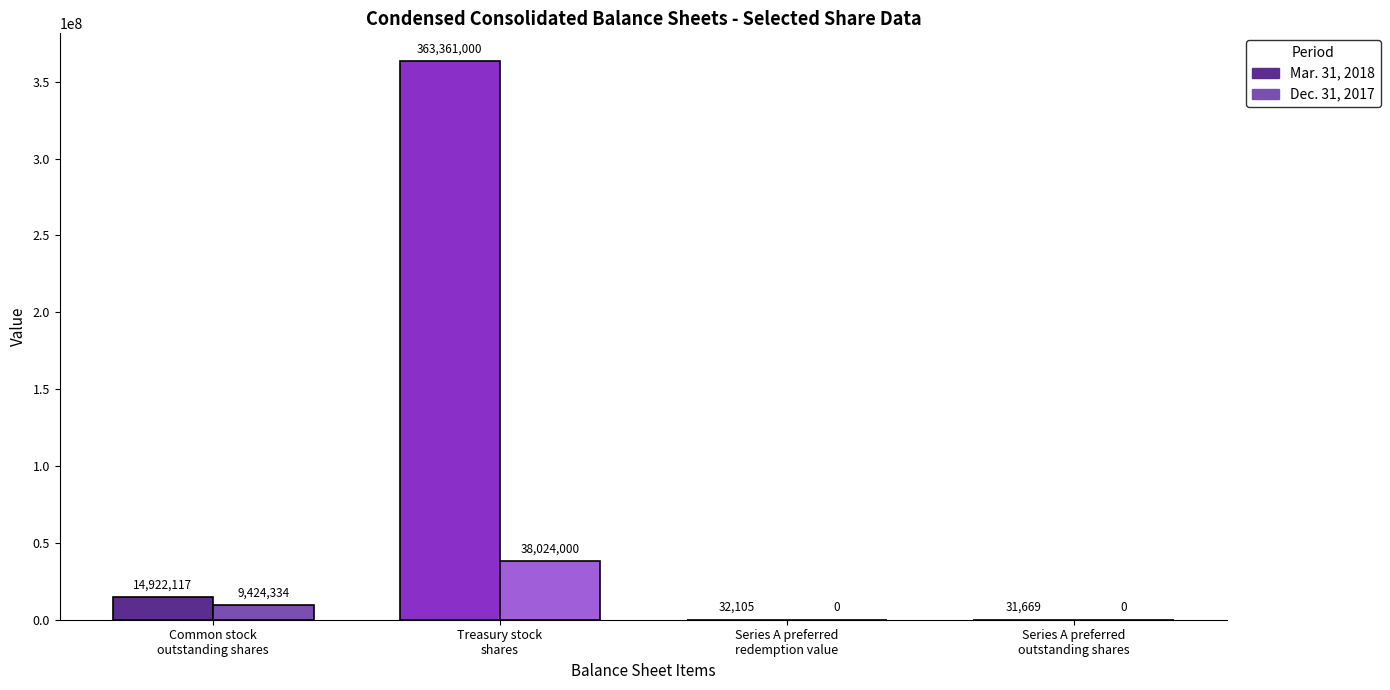

Is it true that Mar. 31, 2018 equals 590560109 at Treasury stock shares?

False